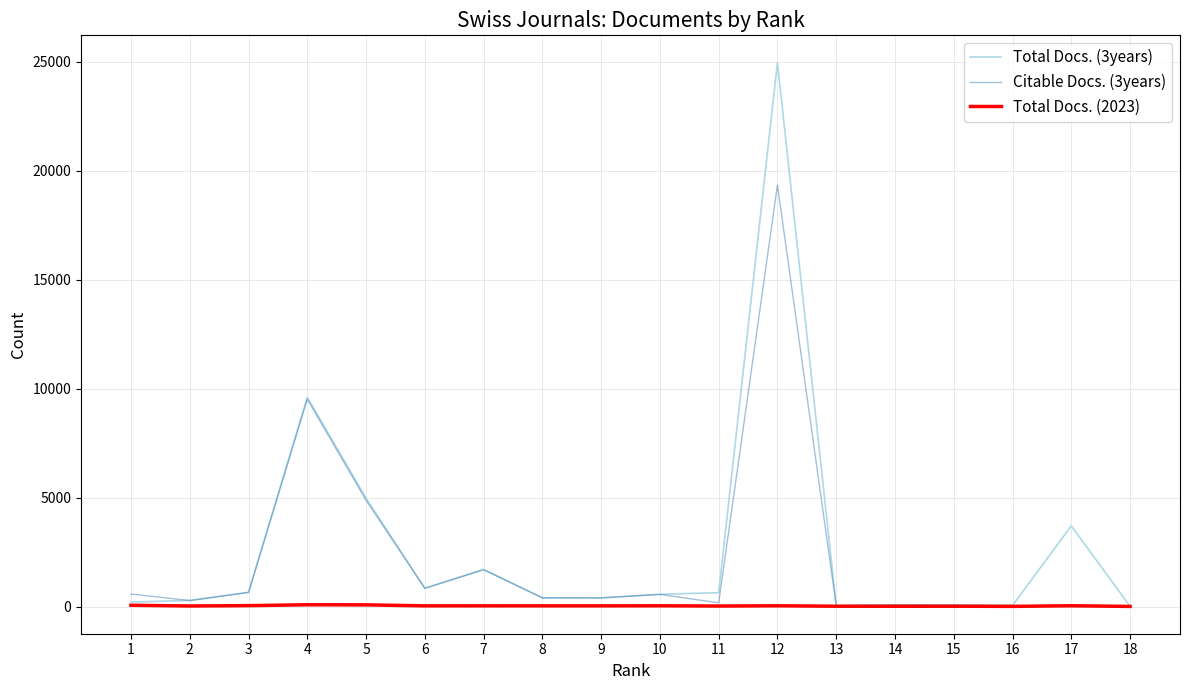

Where does the Total Docs. (2023) series first go above 33?

1